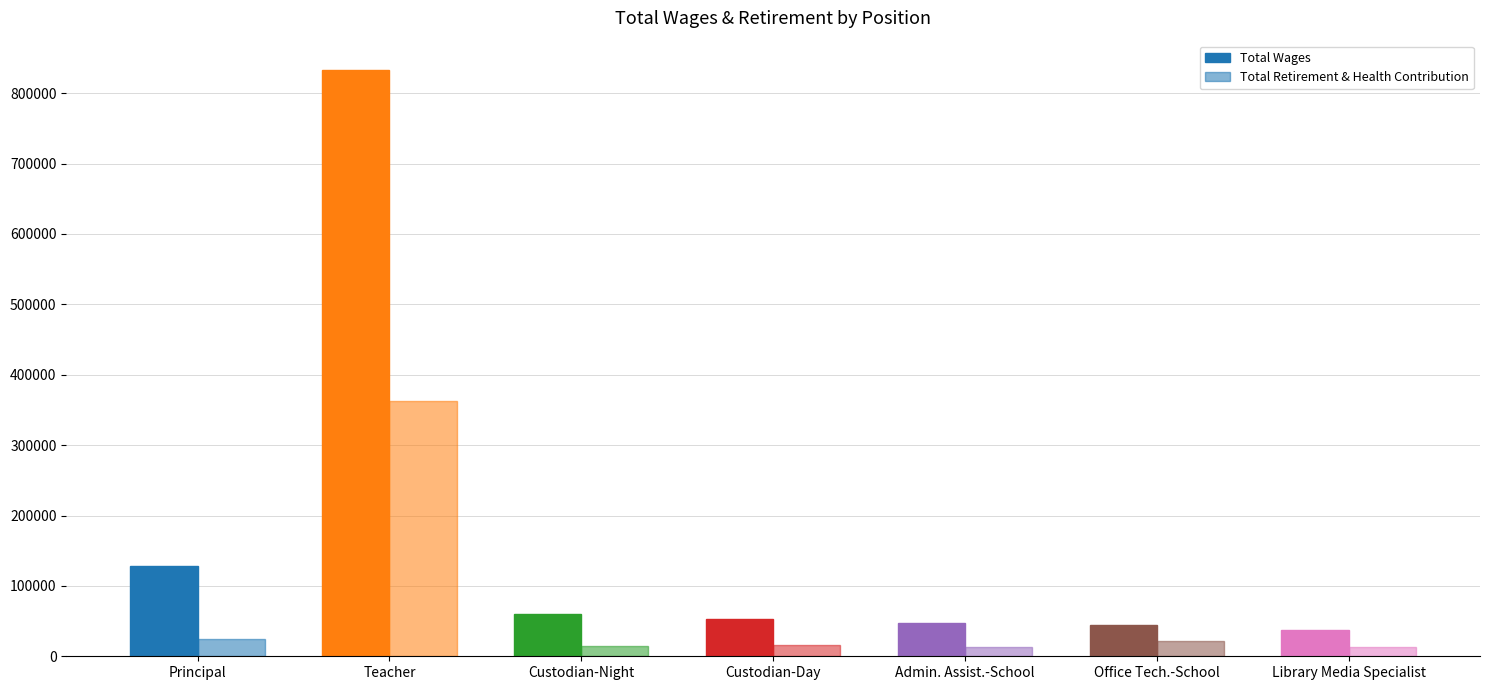

The Total Retirement & Health Contribution series shows 5510 at Library Media Specialist. True or false?

False